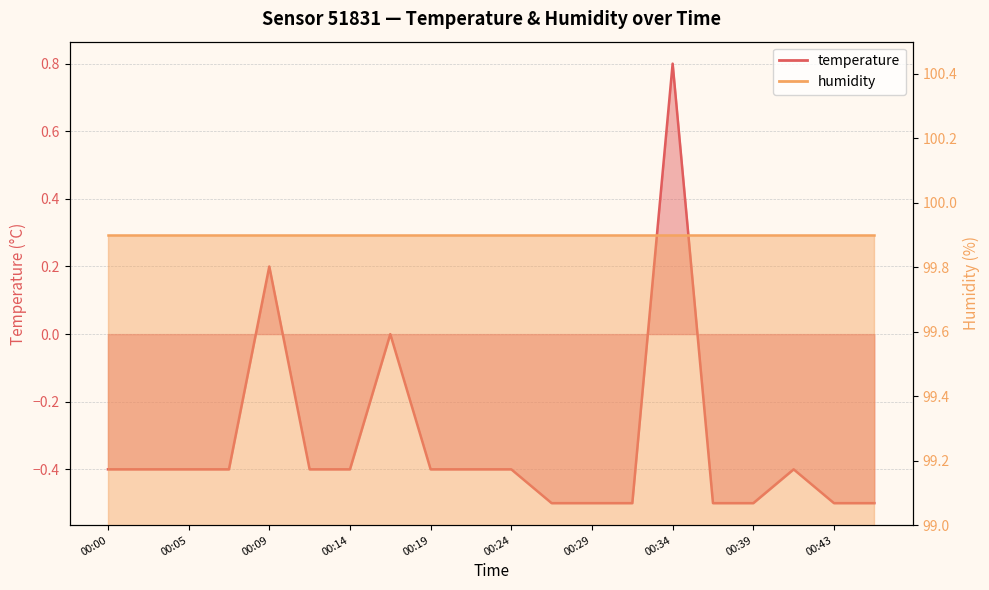

The value at 00:31 is -0.7. True or false?

False